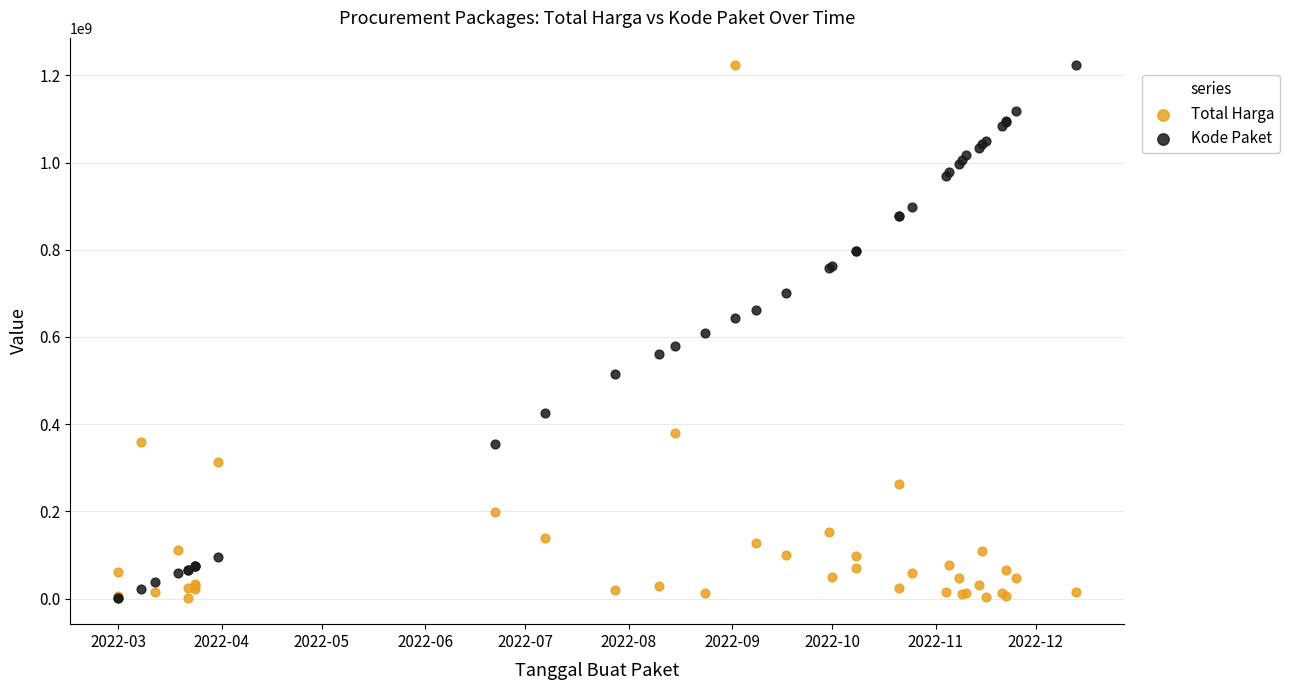

What are all the series names shown in the legend?

Total Harga, Kode Paket